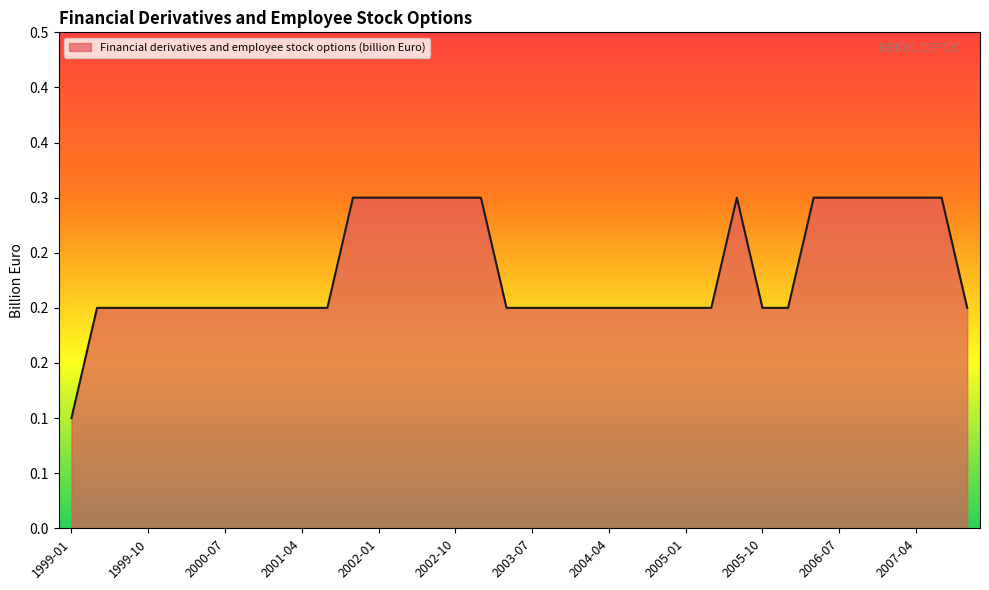

What is the average value?

0.2